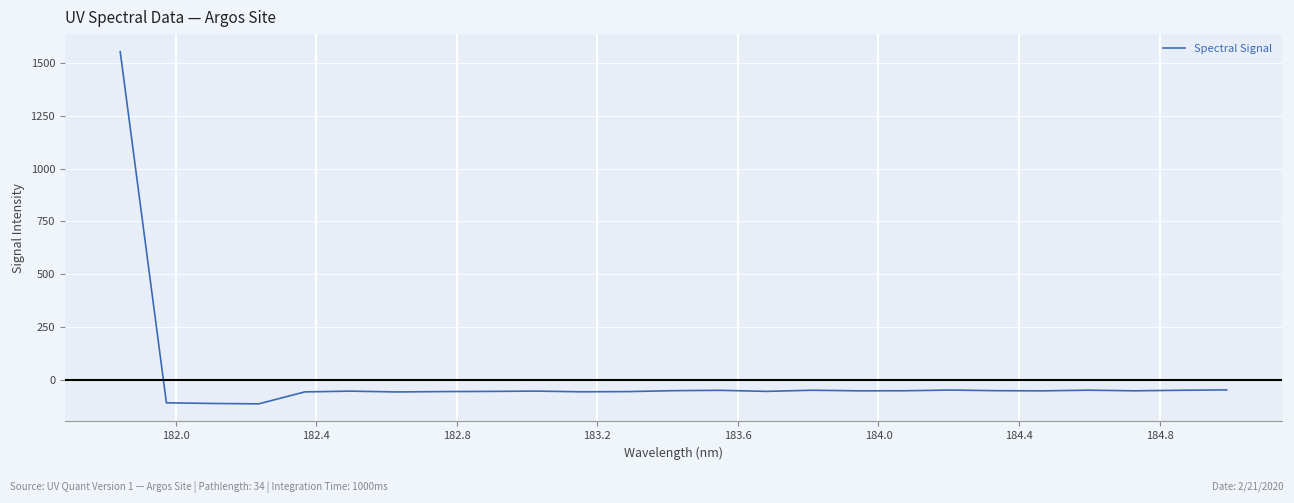

What is the smallest value displayed?

-114.1